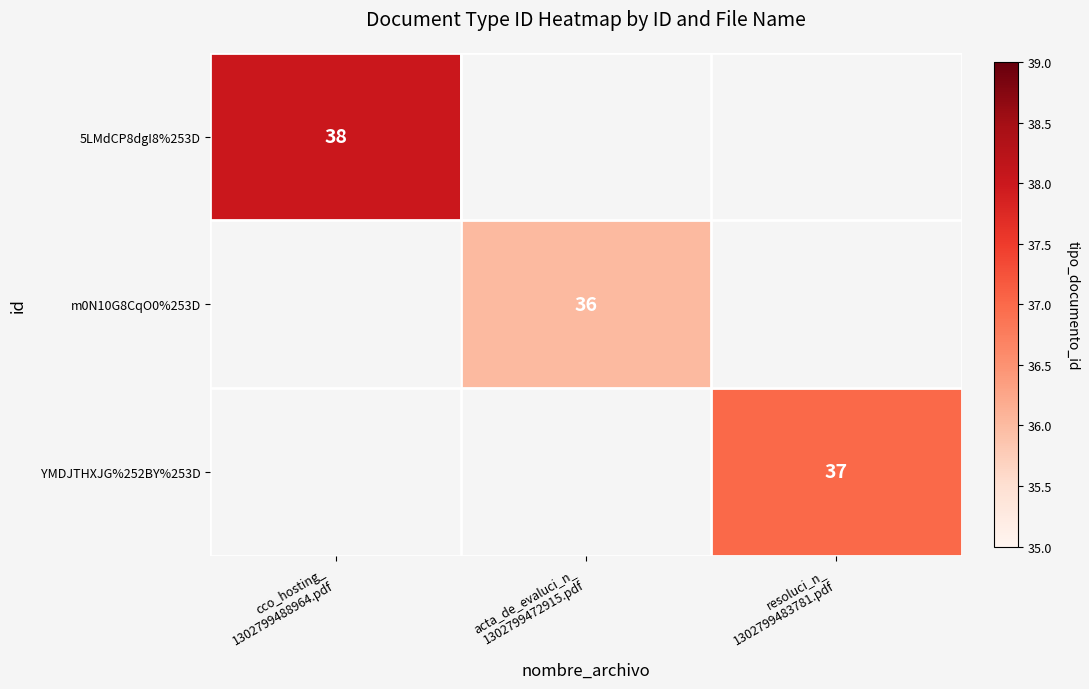

The 5LMdCP8dgI8%253D series shows 38.0 at cco_hosting_ 1302799488964.pdf. True or false?

True